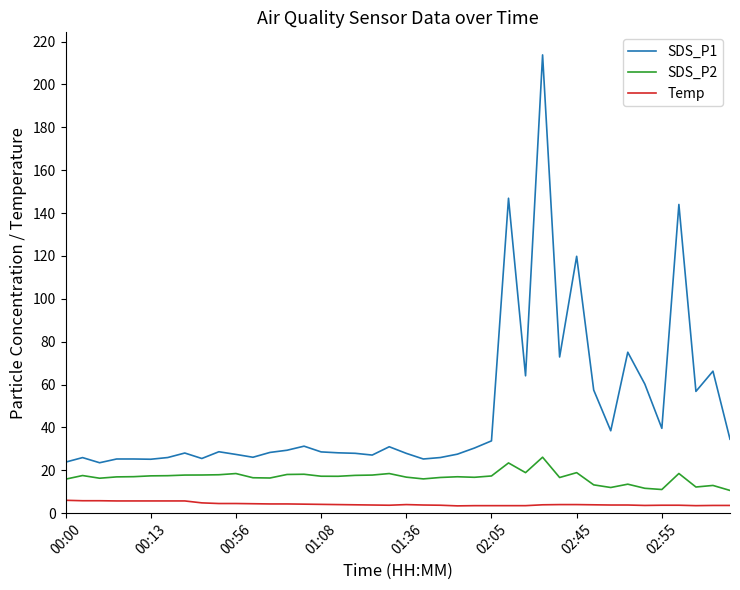

What are all the series names shown in the legend?

SDS_P1, SDS_P2, Temp